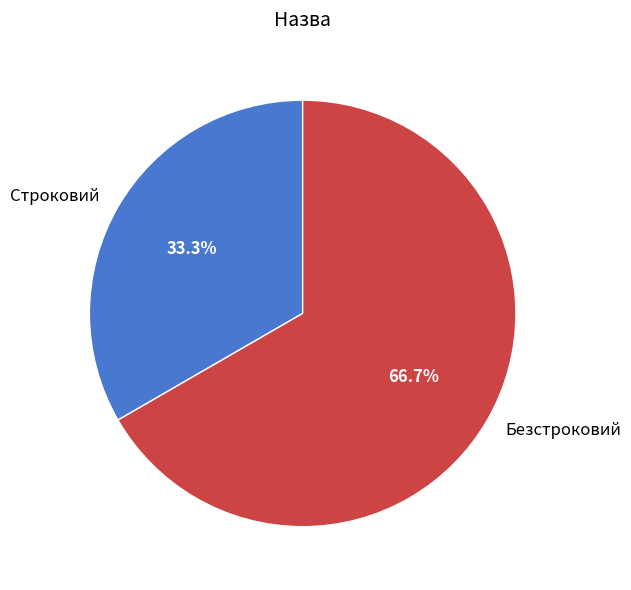

Does Безстроковий account for over 50% of the chart?

Yes